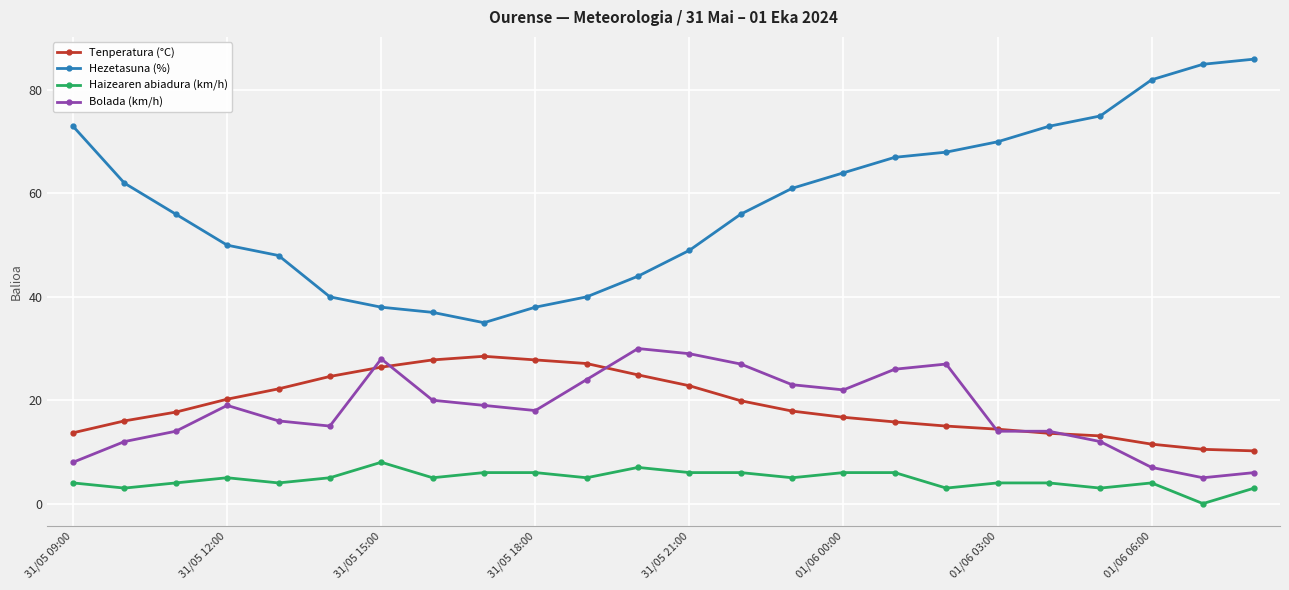

At how many categories does at least one series exceed 54?

14